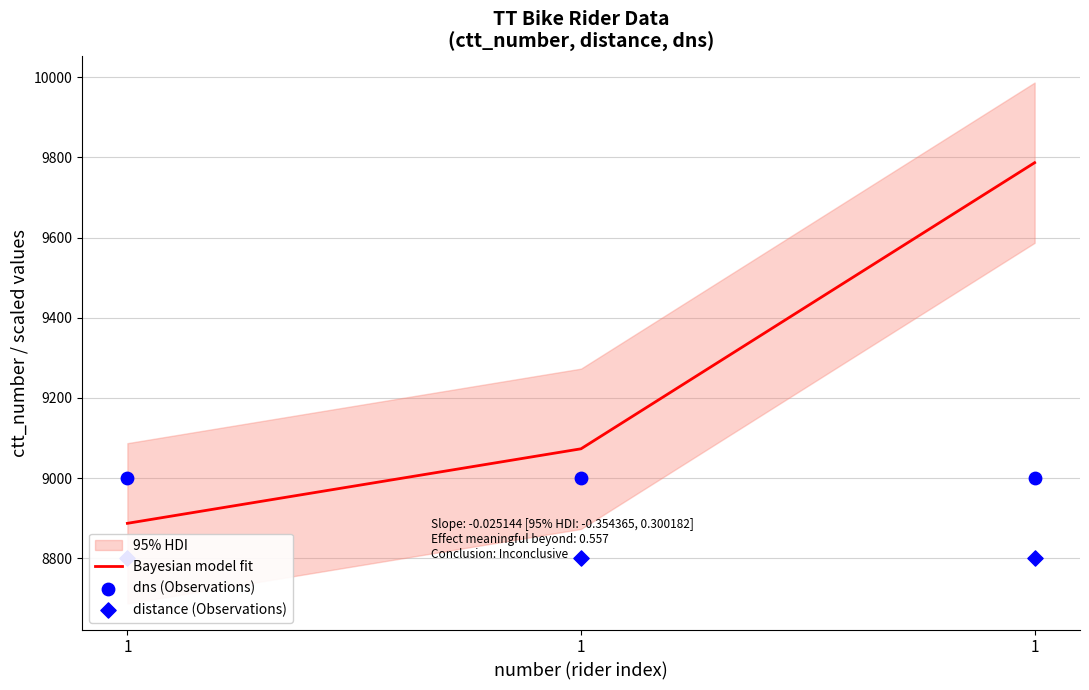

Is the value of Bayesian model fit at 1 greater than the value of dns (Observations) at 1?

No